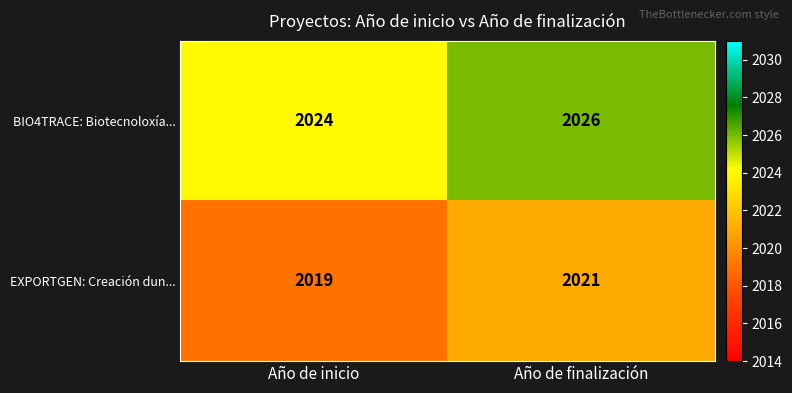

Which label corresponds to the smallest value in the chart?

Año de inicio